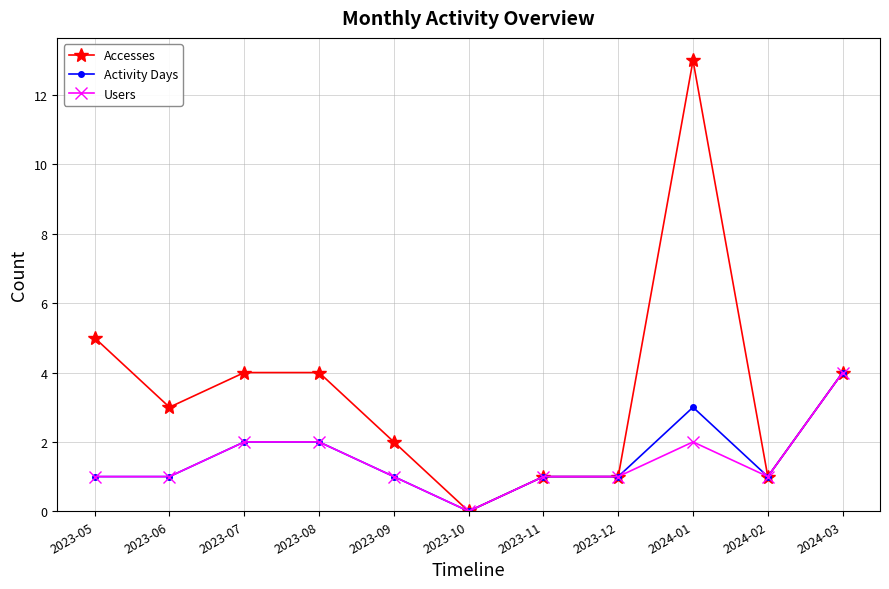

What are all the series names shown in the legend?

Accesses, Activity Days, Users